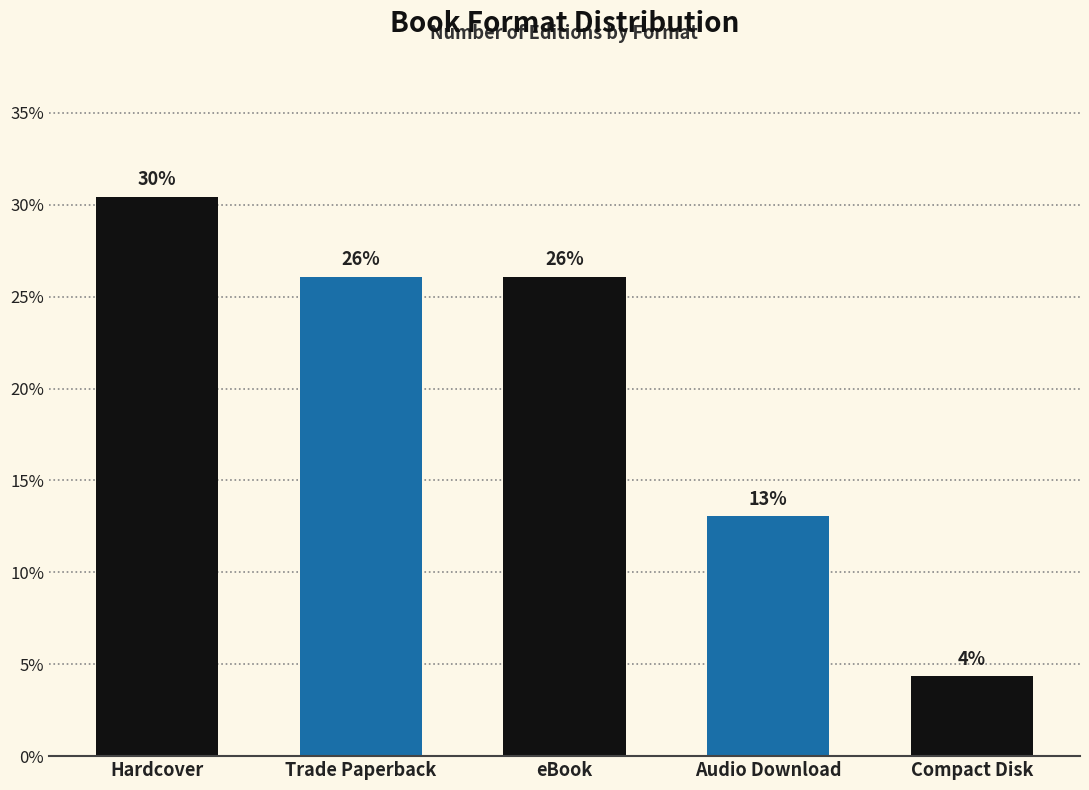

Is it true that the value at Compact Disk is 2.7?

False